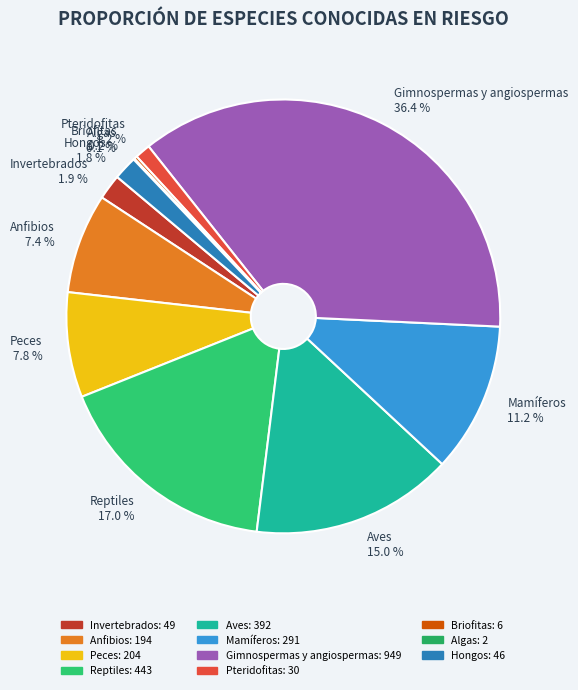

Is it true that Mamíferos is 11% of the pie?

True